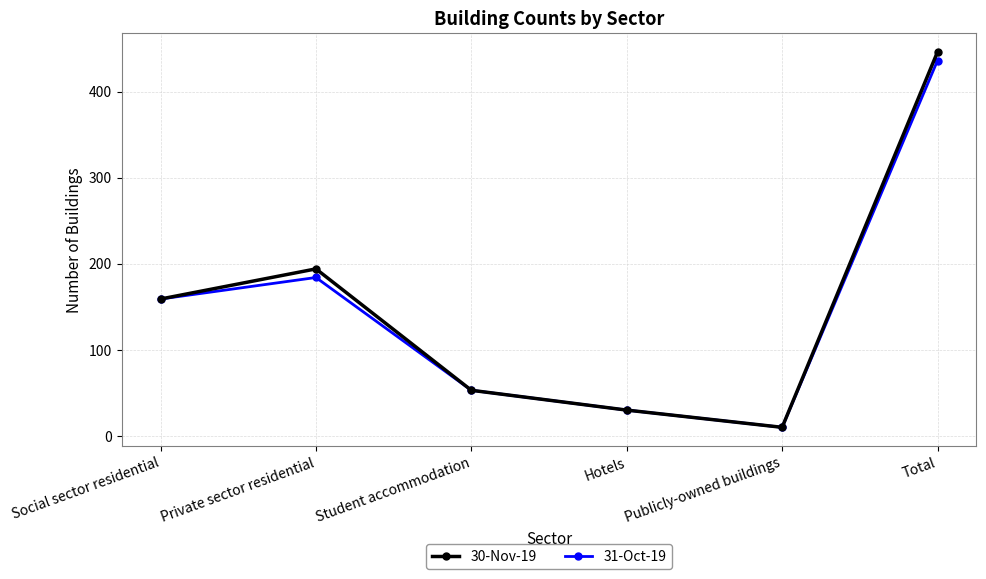

What are all the series names shown in the legend?

30-Nov-19, 31-Oct-19